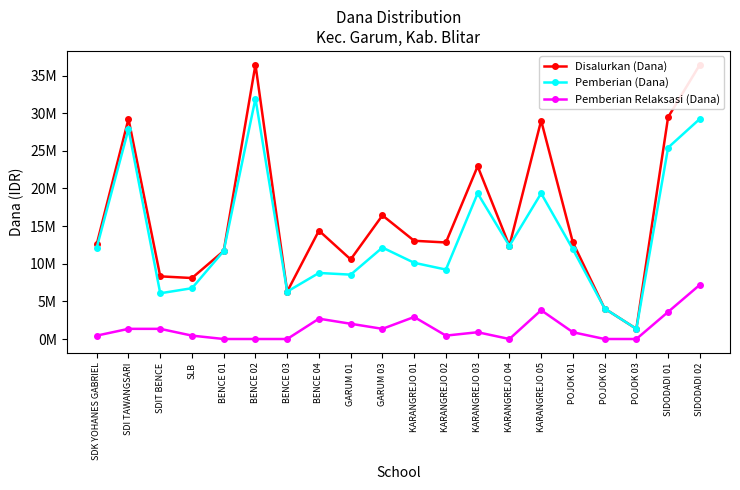

True or false: Disalurkan (Dana) and Pemberian (Dana) intersect in this chart.

False